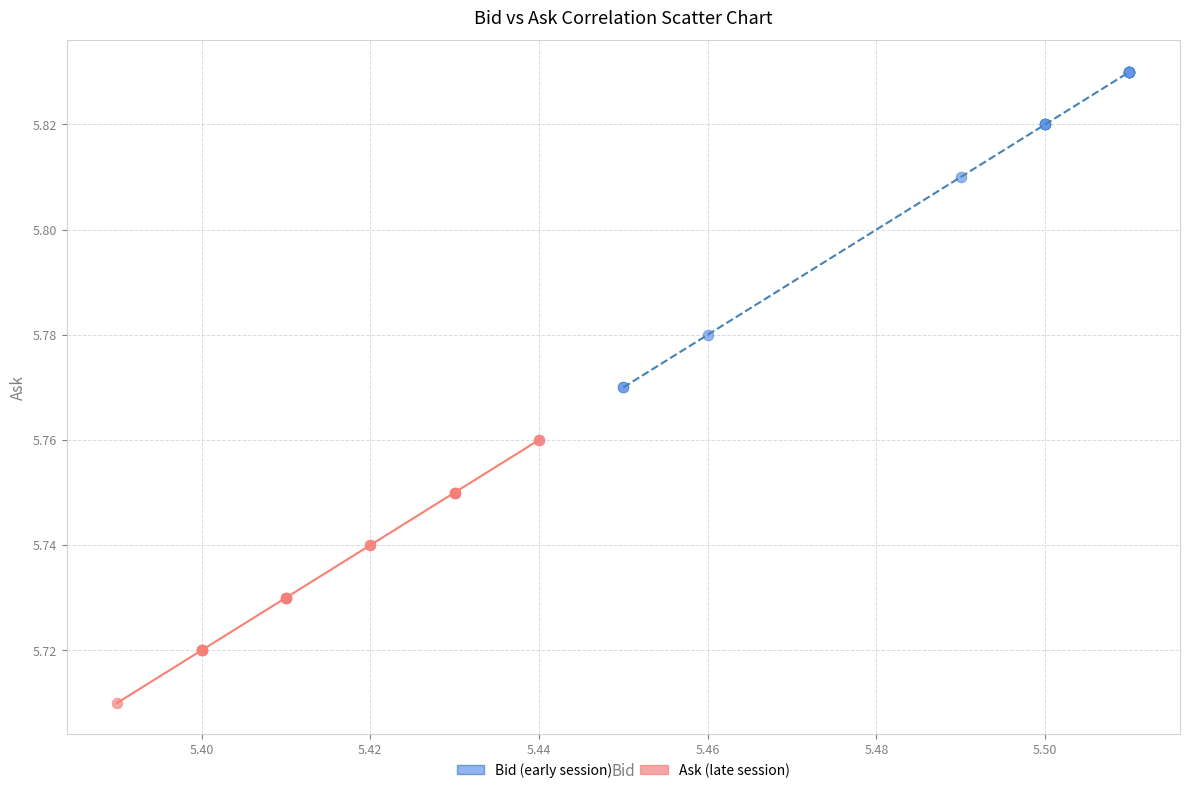

Which series reaches the maximum Y coordinate?

Bid (early session)